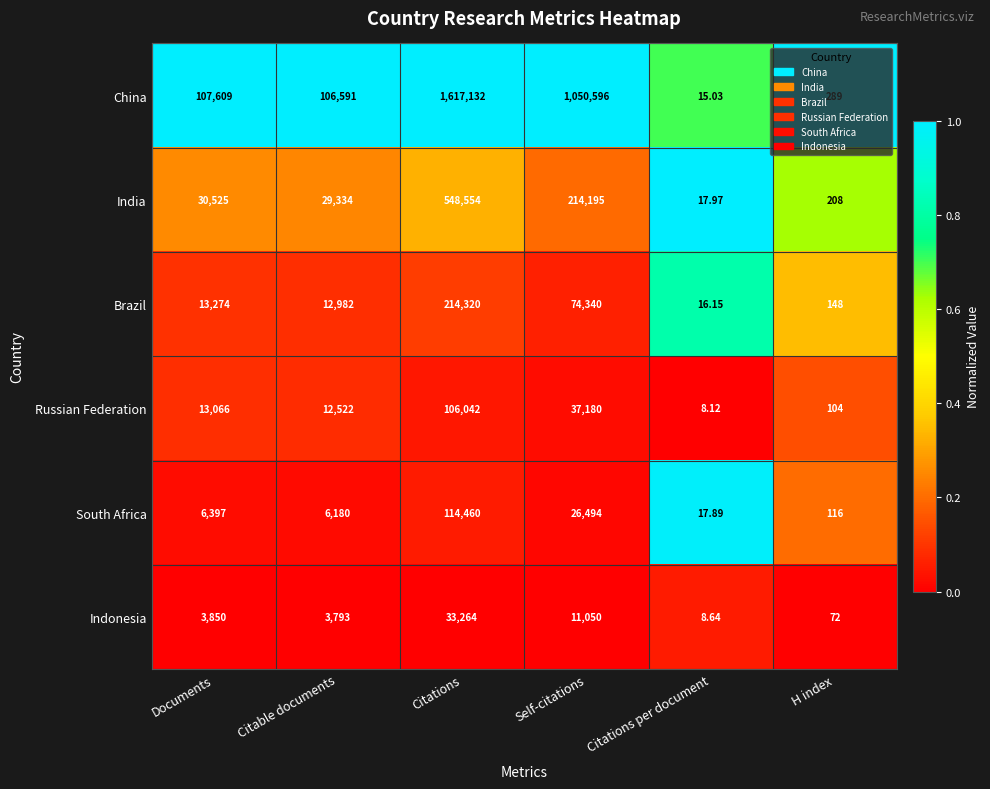

Which category has the highest value in the Russian Federation series?

Citations